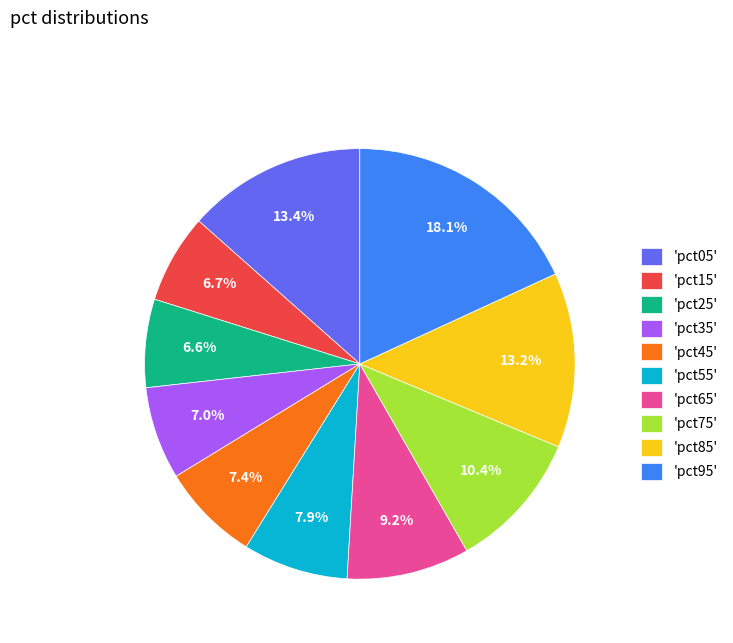

Is there a majority slice in this chart?

No